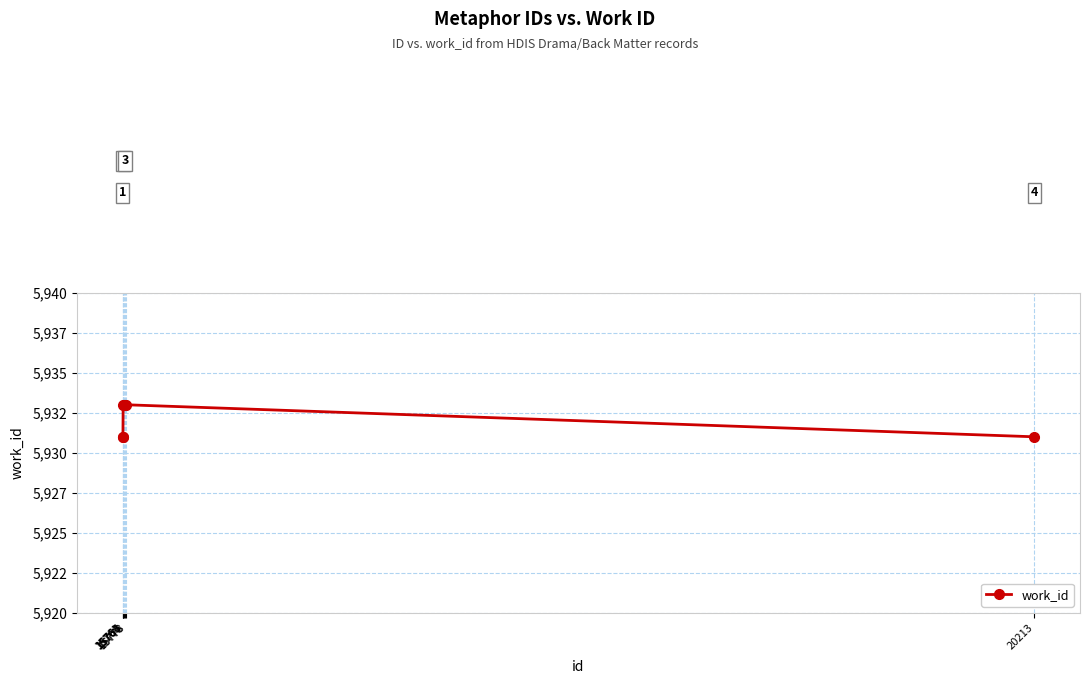

What is the value of the 1st point from the left?

5931